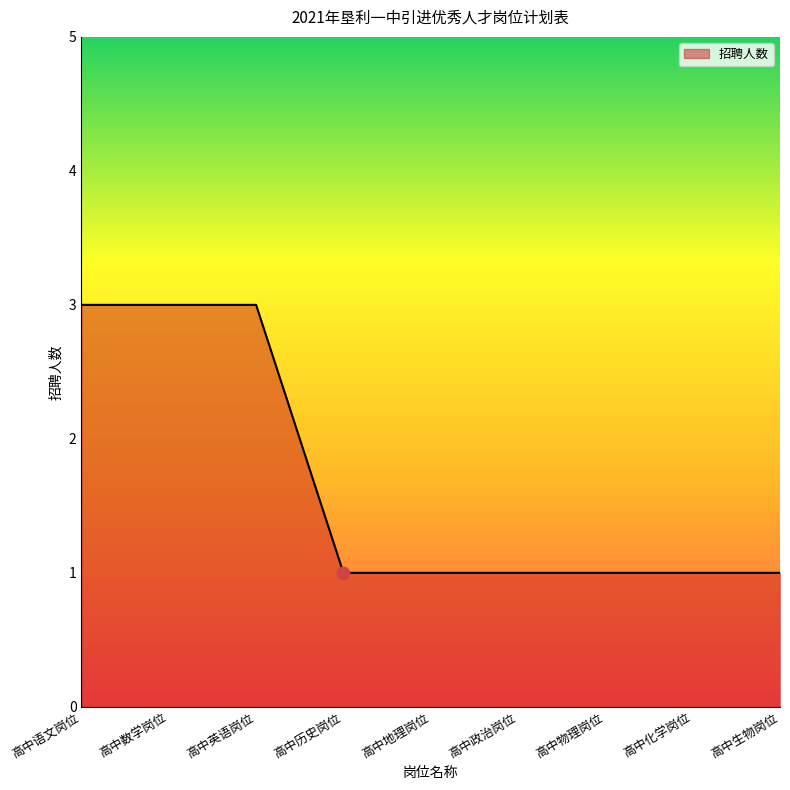

What is the ratio of the value at 高中化学岗位 to the value at 高中历史岗位?

1.0